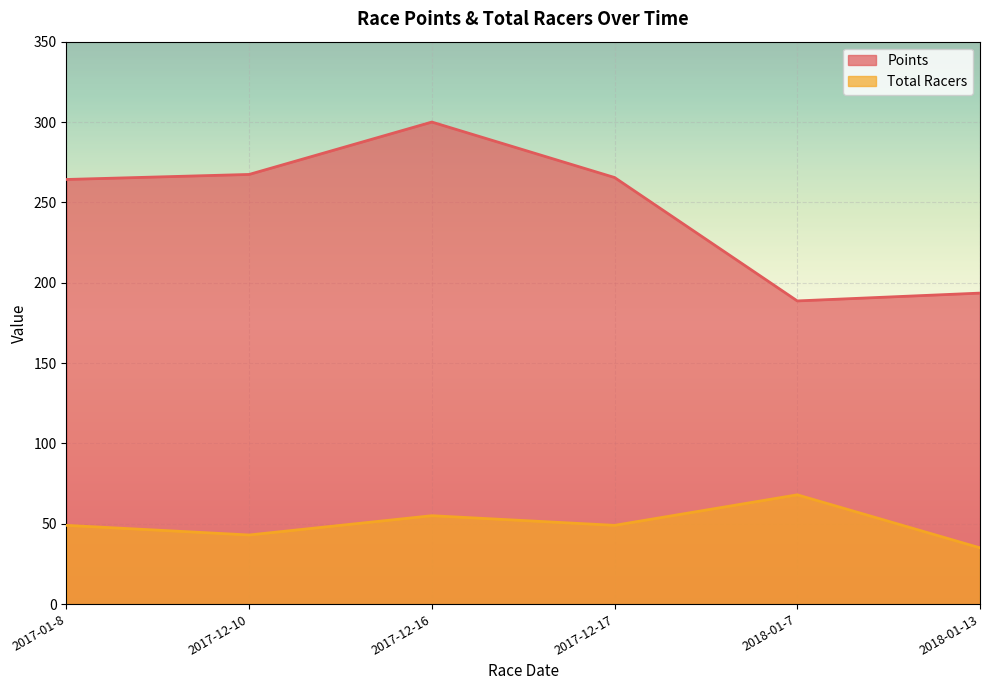

At which category does Points reach its first local peak?

2017-12-16